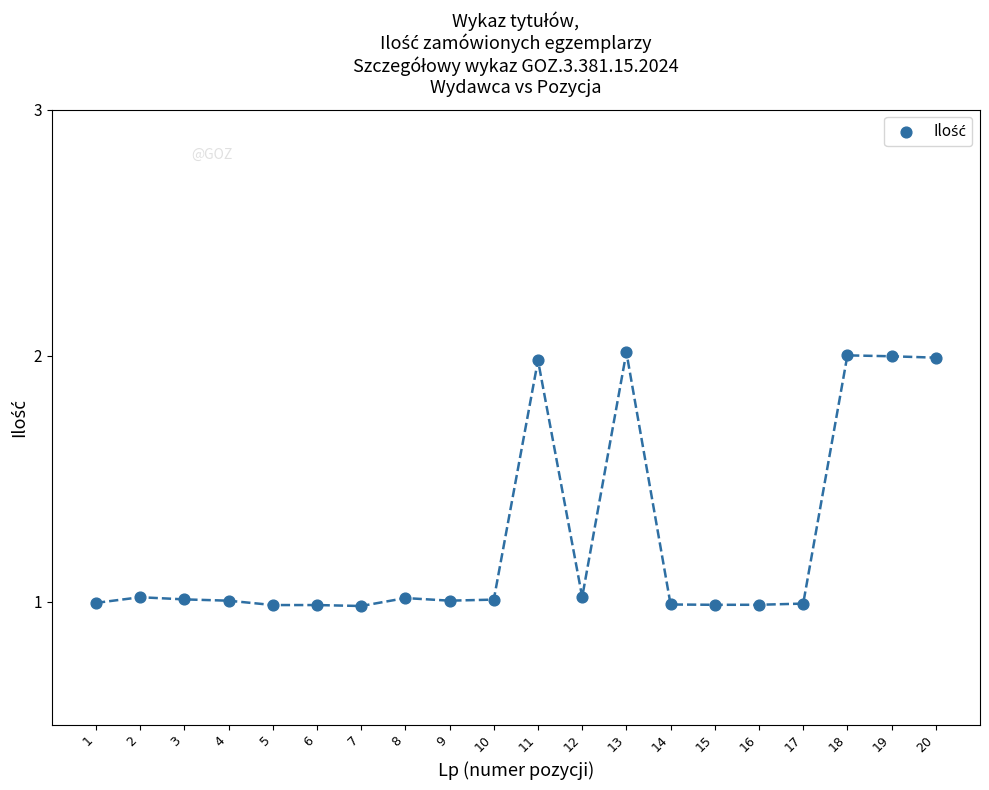

What is the range of Y values (max minus min)?

1.0